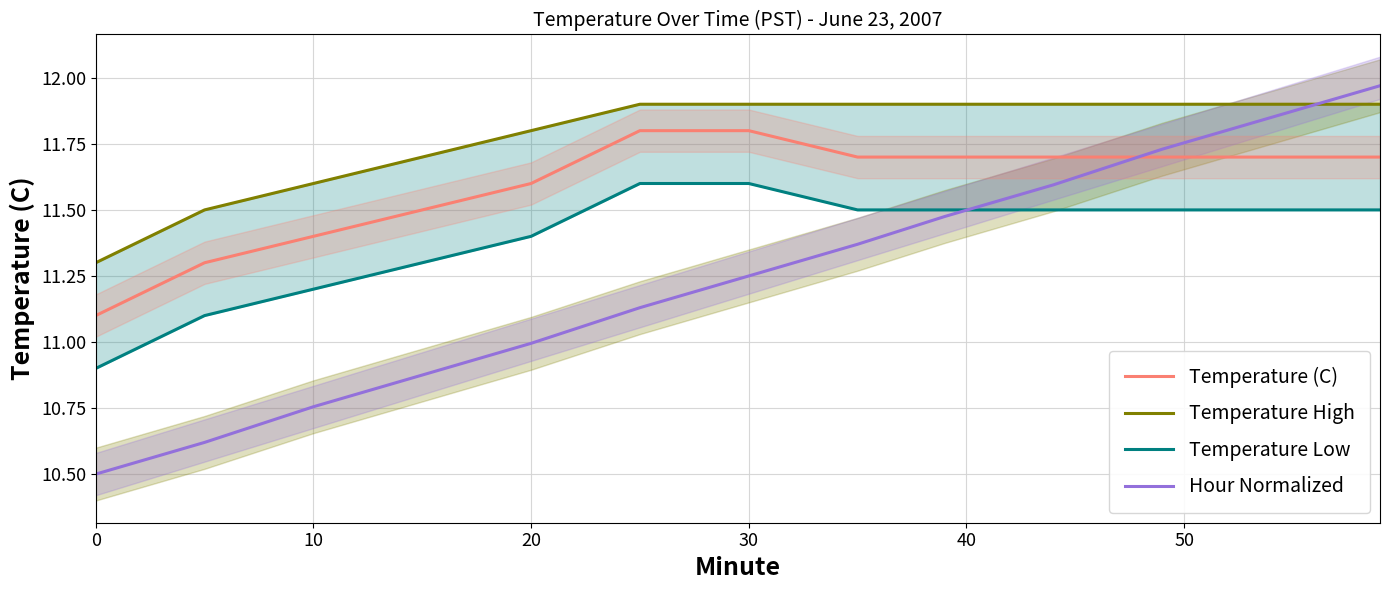

How many times do Hour Normalized and Temperature (C) cross each other?

1